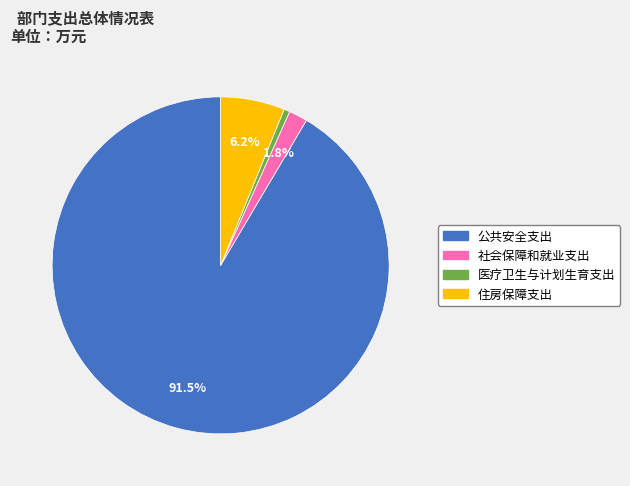

The 公共安全支出 slice represents 97% of the pie. True or false?

False